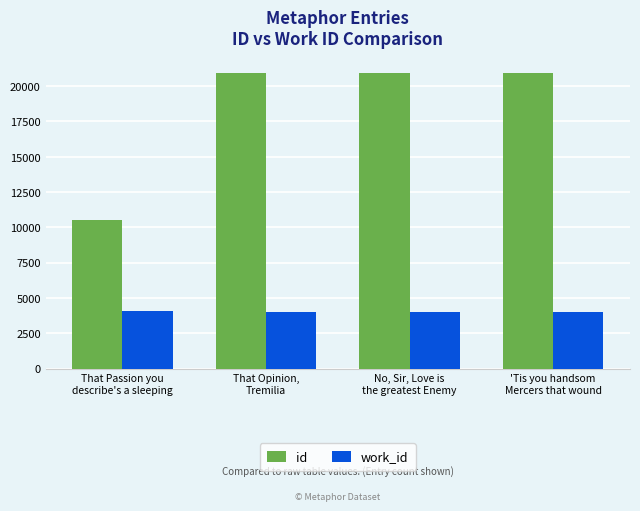

Read the id value at No, Sir, Love is
the greatest Enemy, to the nearest 100.

20900